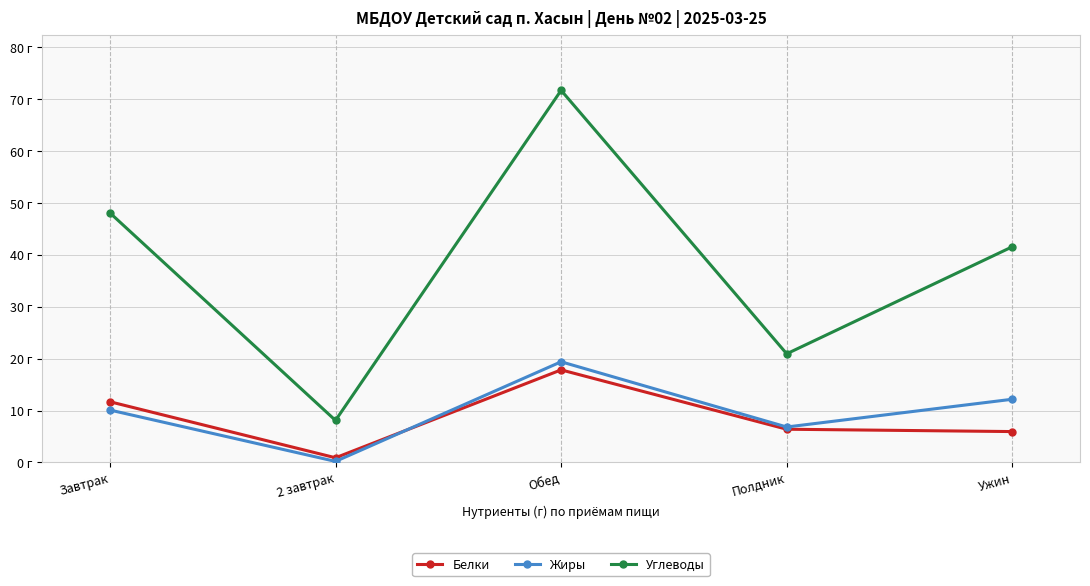

What is the sum of all Жиры values?

48.7